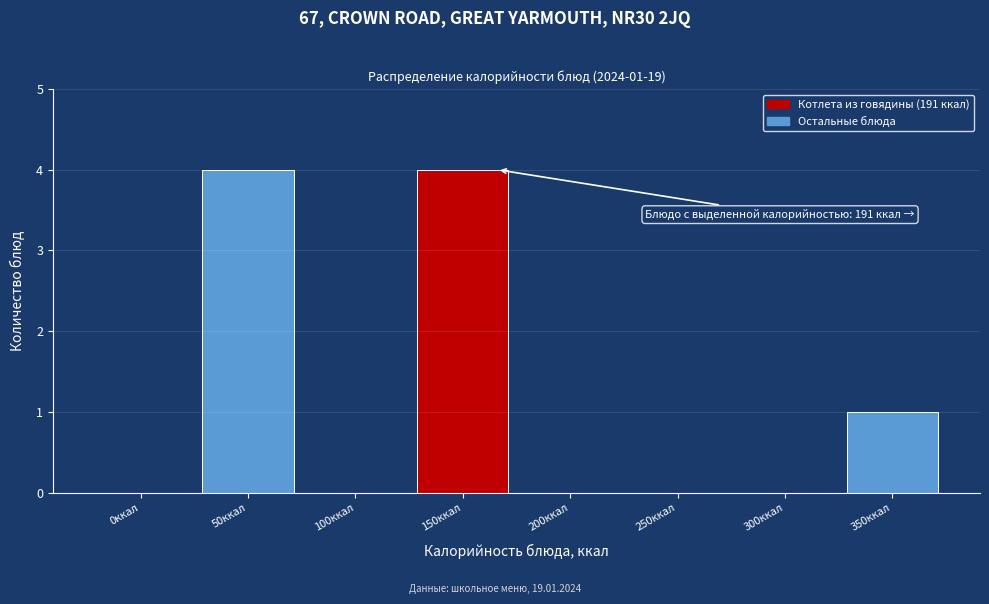

Reading right to left, what are all the values shown in this chart?

350ккал=1	300ккал=0	250ккал=0	200ккал=0	150ккал=4	100ккал=0	50ккал=4	0ккал=0